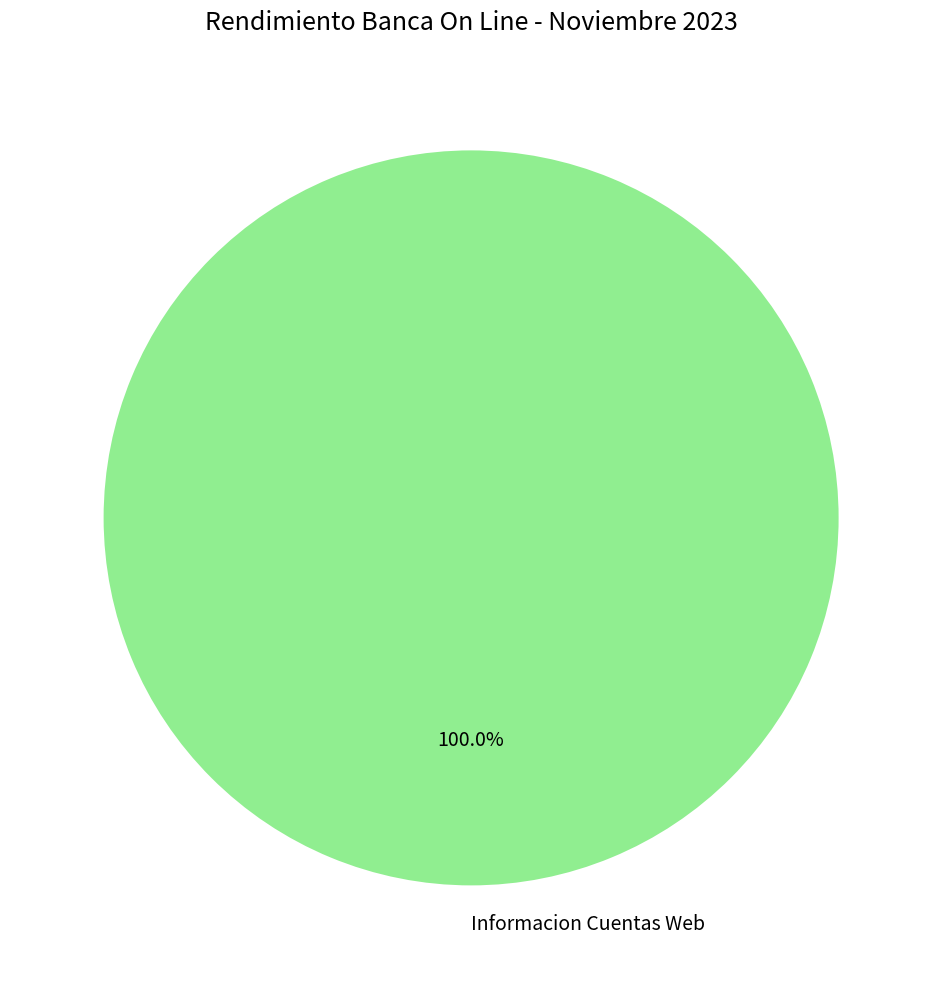

Rank the categories by value from highest to lowest.

Informacion Cuentas Web